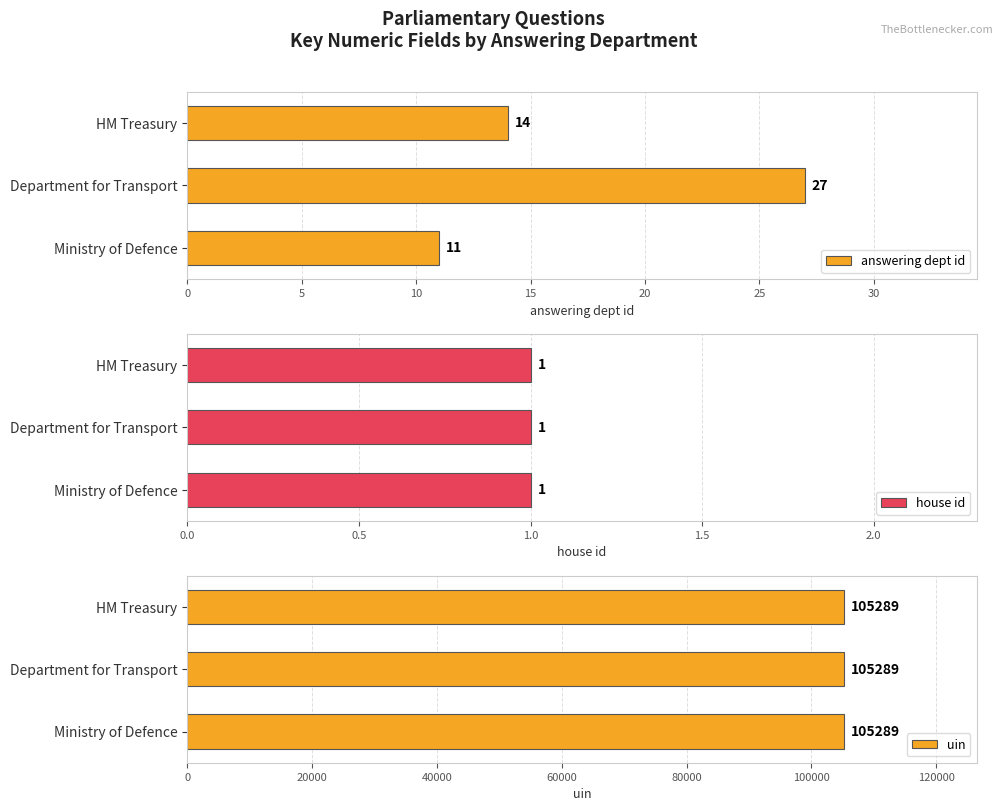

What is the average value of the answering dept id series?

17